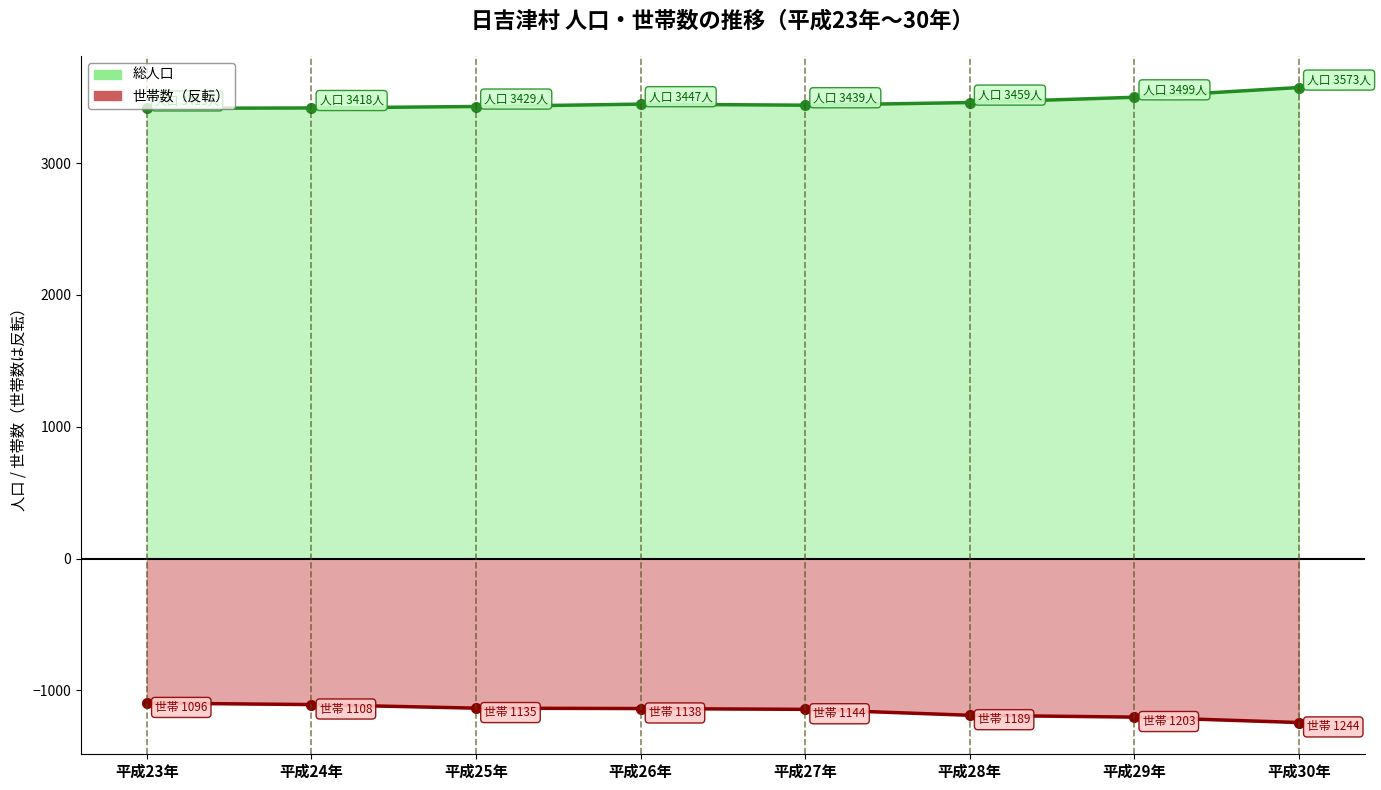

The value of 世帯数 at 平成26年 is -362. True or false?

False